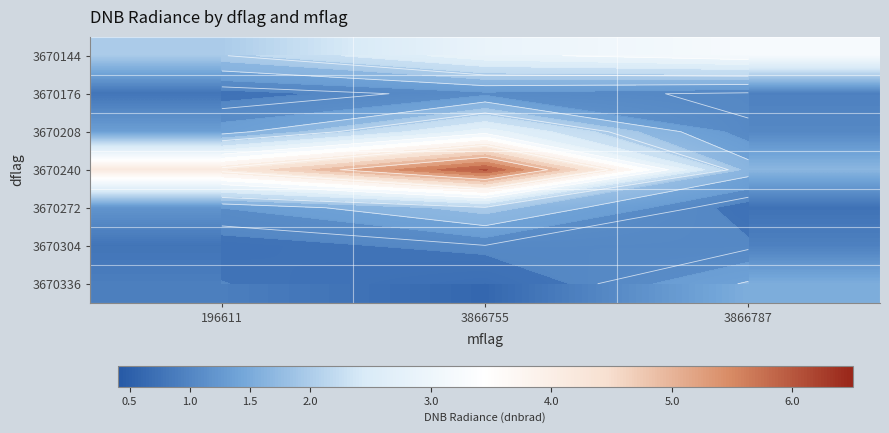

What is the total value across all series at 3866787?

10.1